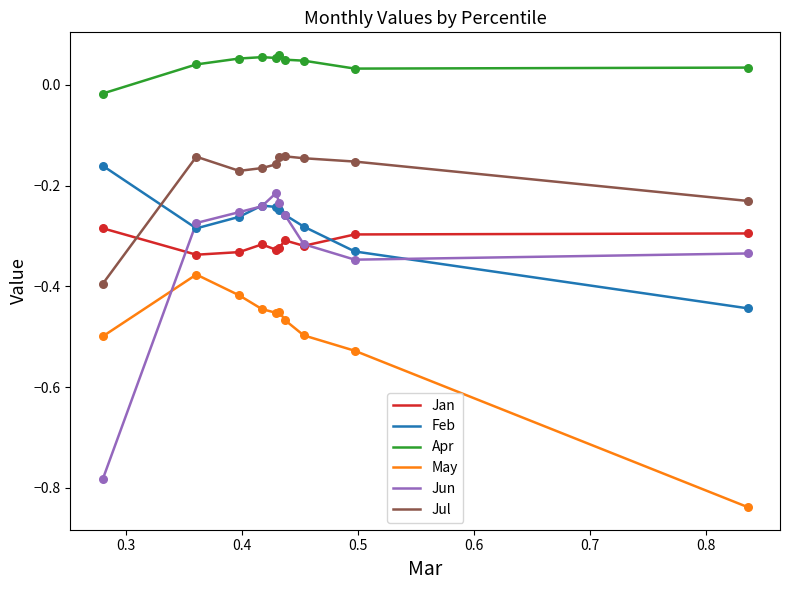

Which series has the largest total across all categories?

Apr